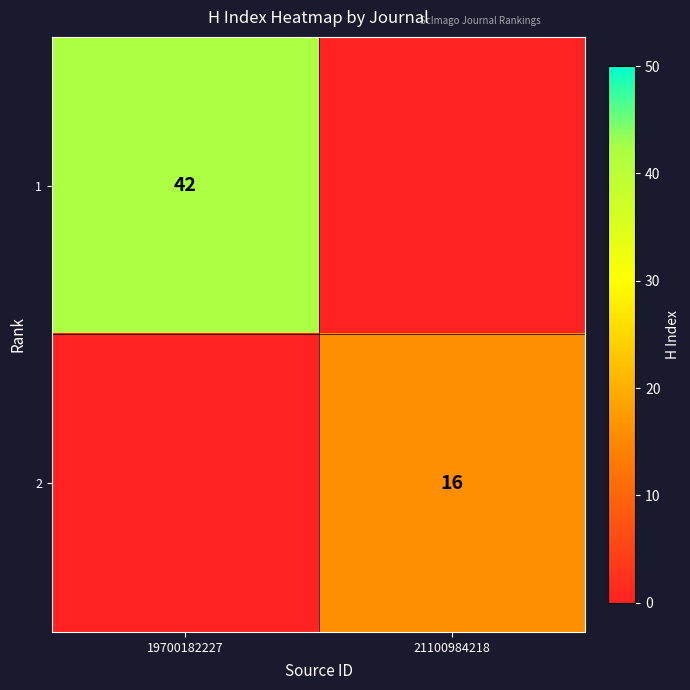

Is it true that 1 equals 42 at 19700182227?

True